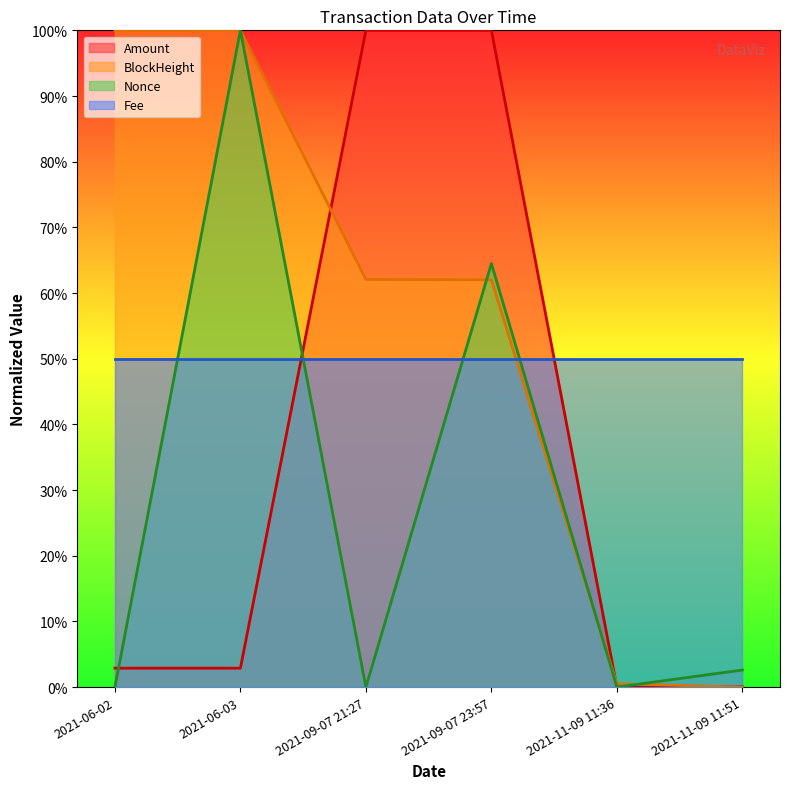

What is the difference between the highest and lowest values at 2021-09-07 21:27?

100.0